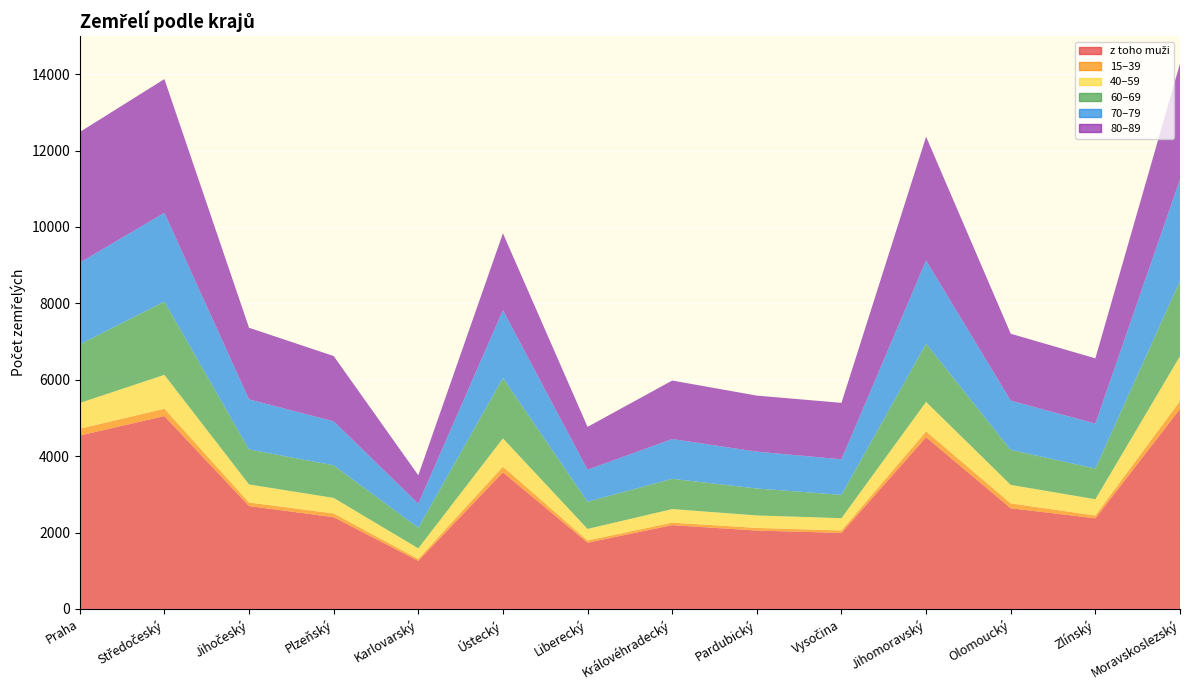

Reading left to right, what are all the values shown in this chart?

z toho muži: Praha=4540	Středočeský=5049	Jihočeský=2694	Plzeňský=2403	Karlovarský=1260	Ústecký=3578	Liberecký=1735	Královéhradecký=2194	Pardubický=2053	Vysočina=1991	Jihomoravský=4496	Olomoucký=2636	Zlínský=2373	Moravskoslezský=5235
15–39: Praha=178	Středočeský=192	Jihočeský=93	Plzeňský=97	Karlovarský=48	Ústecký=148	Liberecký=58	Královéhradecký=66	Pardubický=69	Vysočina=63	Jihomoravský=151	Olomoucký=128	Zlínský=74	Moravskoslezský=207
40–59: Praha=674	Středočeský=887	Jihočeský=473	Plzeňský=407	Karlovarský=279	Ústecký=740	Liberecký=302	Královéhradecký=355	Pardubický=326	Vysočina=323	Jihomoravský=773	Olomoucký=484	Zlínský=425	Moravskoslezský=1176
60–69: Praha=1533	Středočeský=1918	Jihočeský=915	Plzeňský=854	Karlovarský=538	Ústecký=1581	Liberecký=712	Královéhradecký=792	Pardubický=705	Vysočina=610	Jihomoravský=1525	Olomoucký=916	Zlínský=804	Moravskoslezský=1970
70–79: Praha=2139	Středočeský=2324	Jihočeský=1312	Plzeňský=1151	Karlovarský=631	Ústecký=1774	Liberecký=839	Královéhradecký=1041	Pardubický=965	Vysočina=930	Jihomoravský=2177	Olomoucký=1289	Zlínský=1178	Moravskoslezský=2655
80–89: Praha=3420	Středočeský=3500	Jihočeský=1874	Plzeňský=1709	Karlovarský=744	Ústecký=2012	Liberecký=1121	Královéhradecký=1531	Pardubický=1467	Vysočina=1478	Jihomoravský=3240	Olomoucký=1752	Zlínský=1706	Moravskoslezský=3033